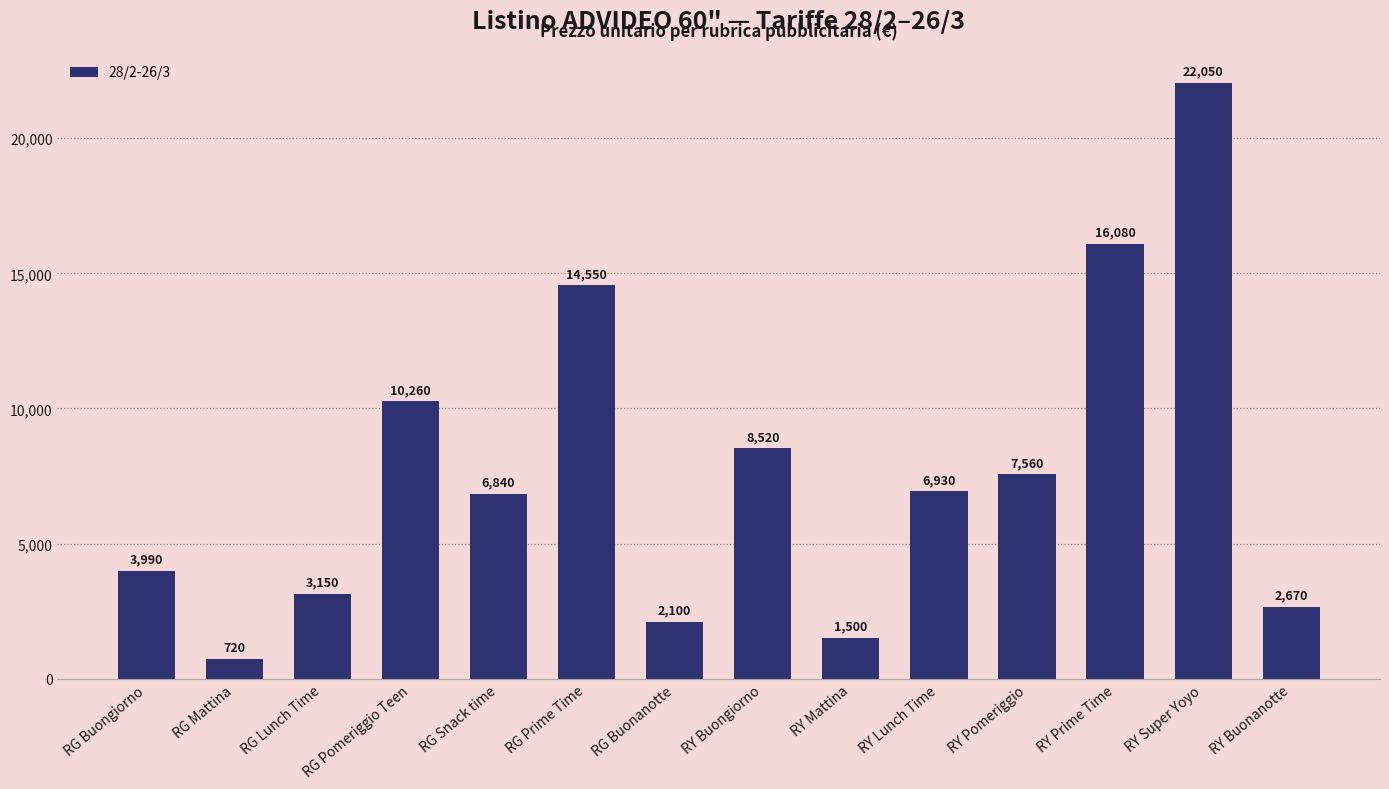

Is it true that the value at RY Buongiorno is 1717?

False